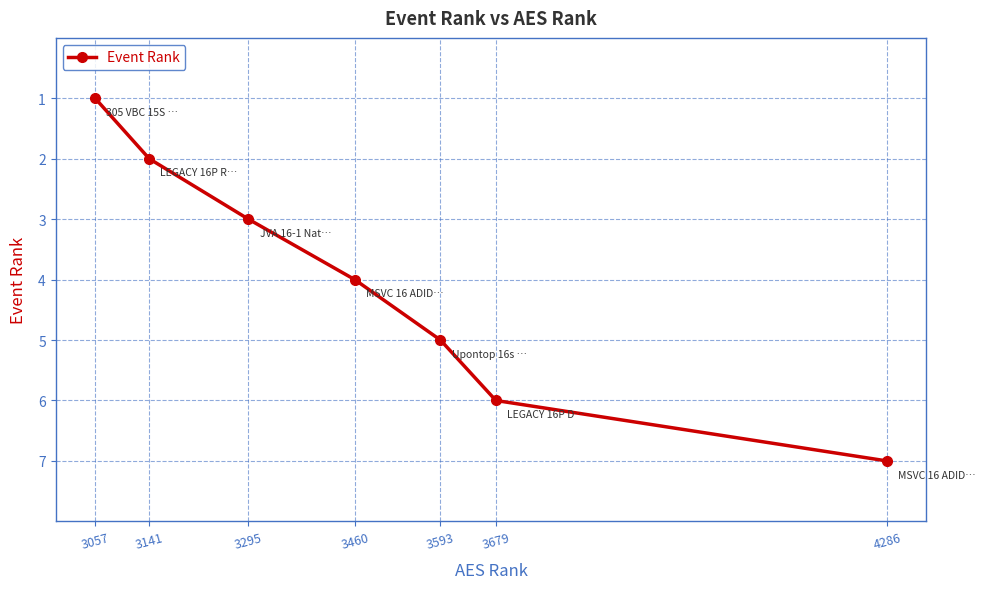

Rank the categories by value from lowest to highest.

3057, 3141, 3295, 3460, 3593, 3679, 4286